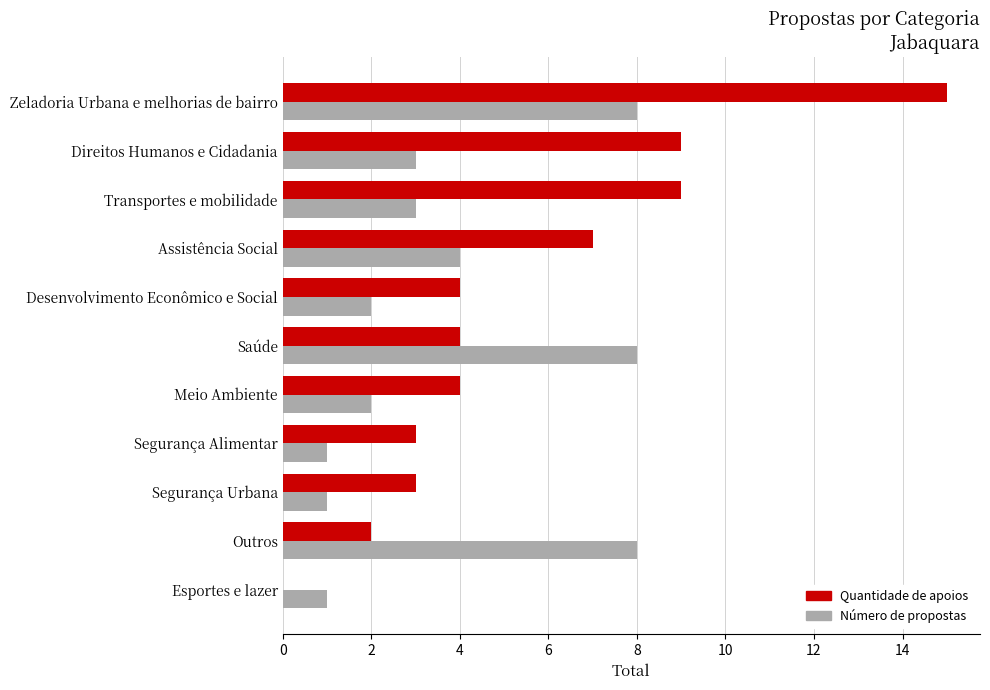

The Quantidade de apoios series shows 5 at Transportes e mobilidade. True or false?

False